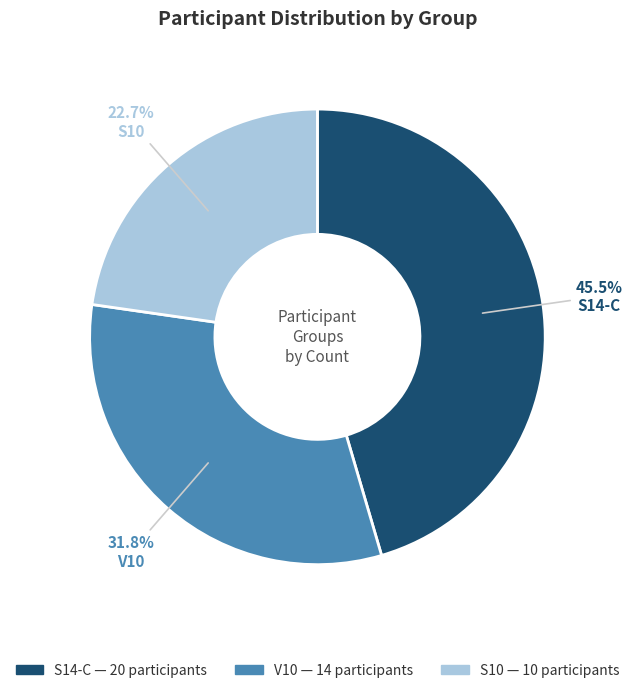

What percentage is NOT represented by S10?

77.3%